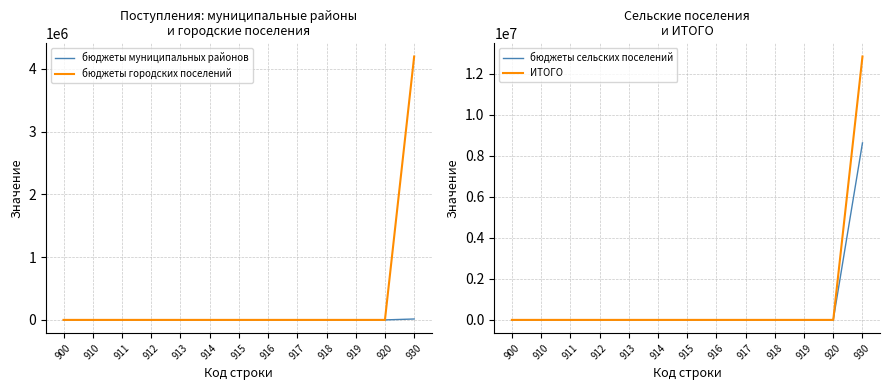

What is the sum of all бюджеты сельских поселений values?

8624441.3